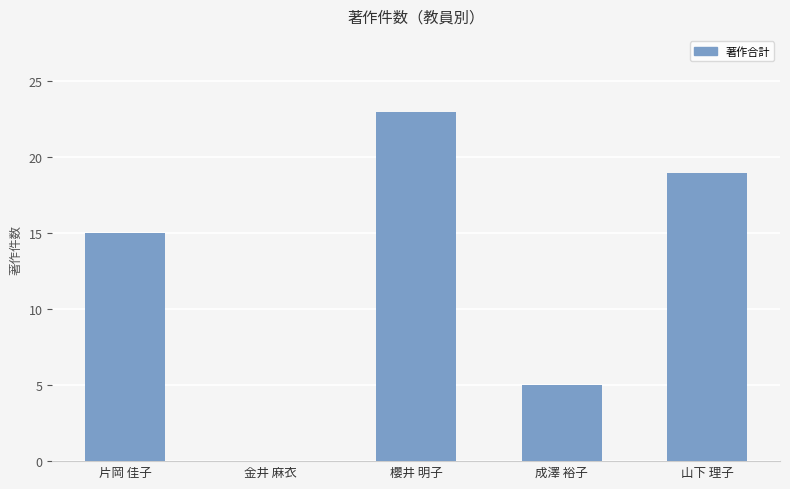

What value does the data have at 櫻井 明子, to the nearest 5?

25